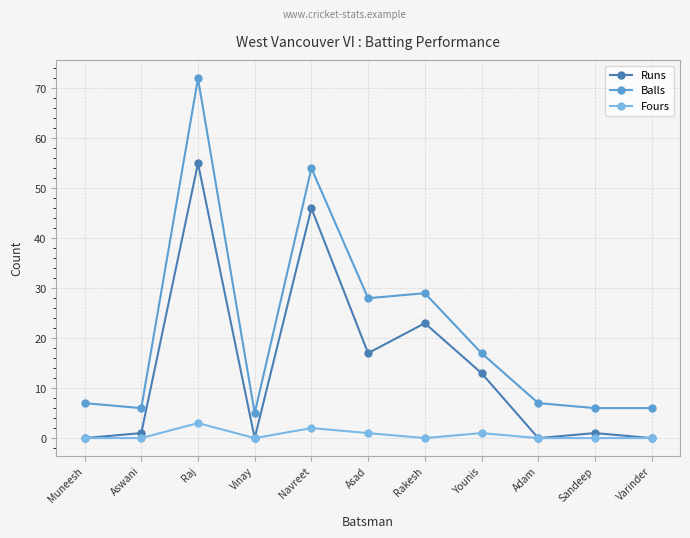

Where is Runs nearest to the value 27?

Rakesh